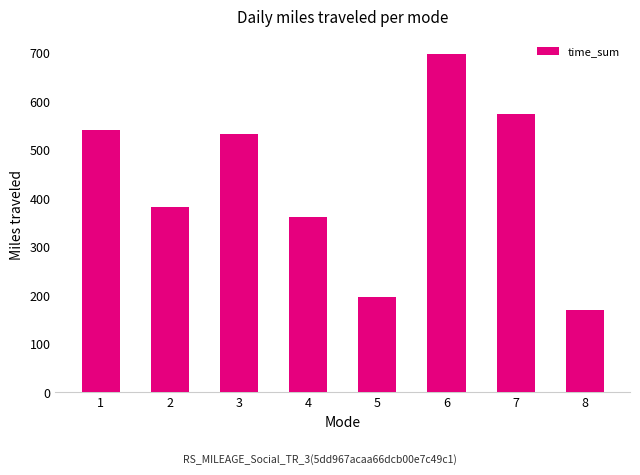

The chart shows a value of 383 at 2. True or false?

True